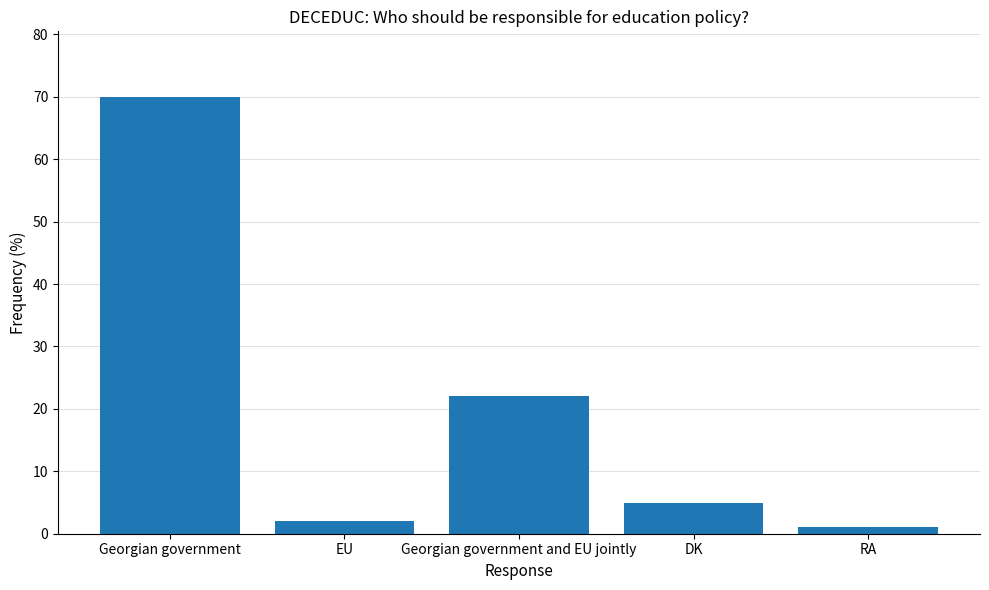

Reading left to right, transcribe all the data shown in this chart.

70	2	22	5	1